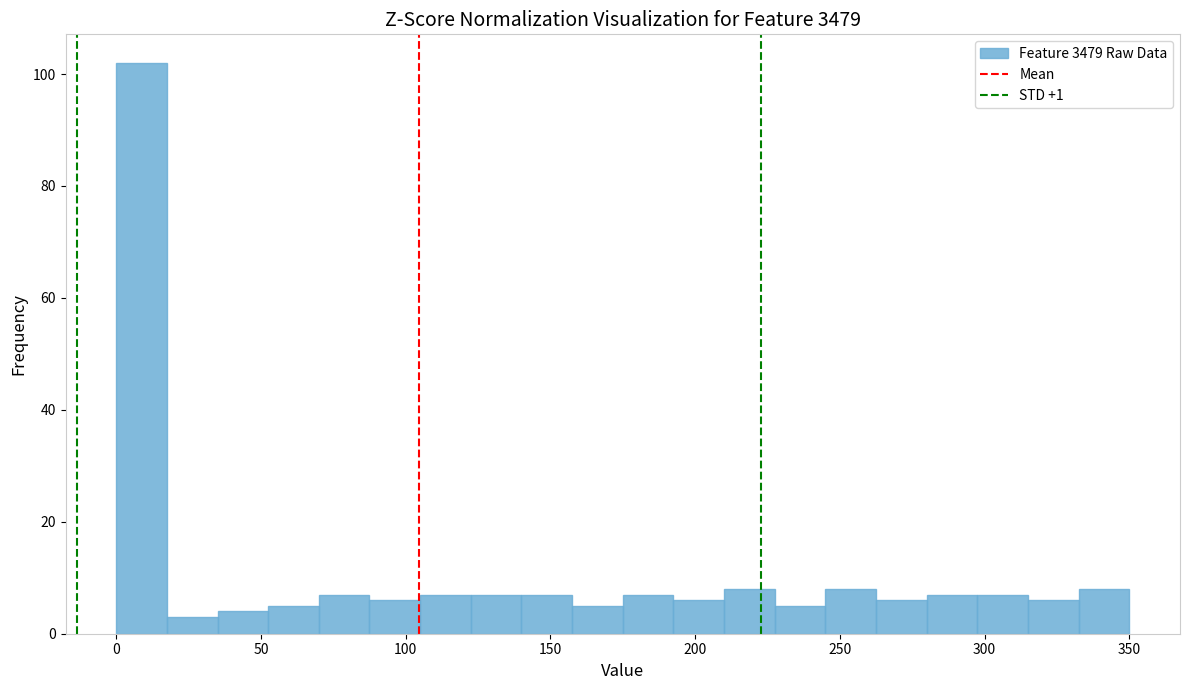

Around what value on the x-axis is the tallest bar? Give the approximate position of its centre, as read against the axis.

10